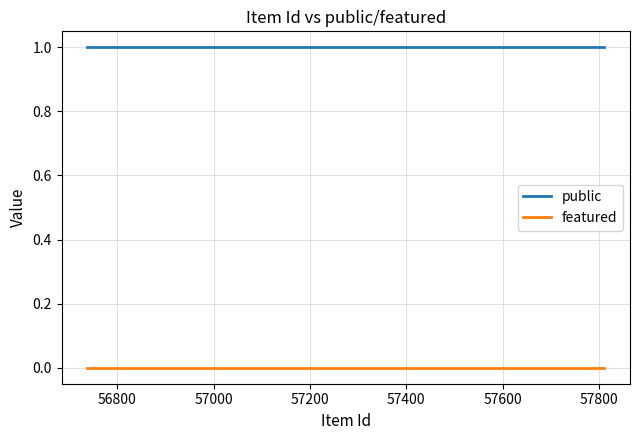

Is this an area chart (filled region under the line)?

No